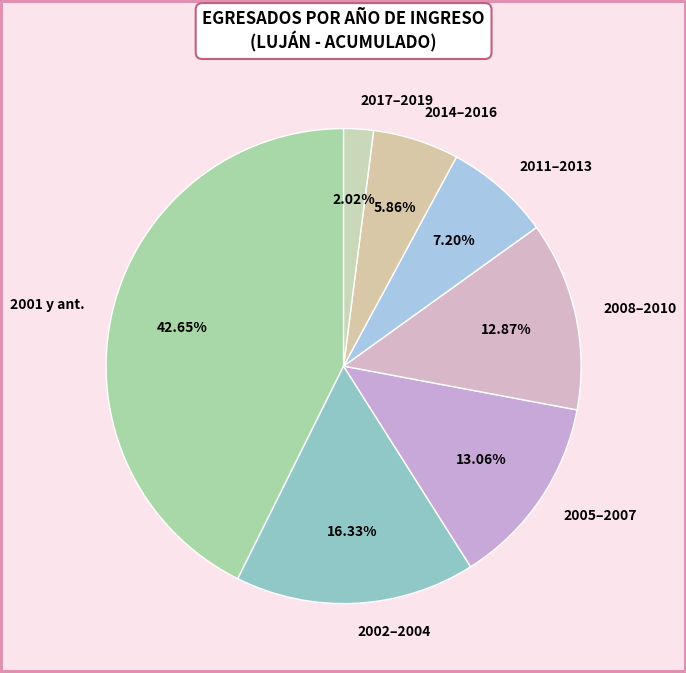

Approximately how many times larger is the value at 2002–2004 compared to 2011–2013?

2.3